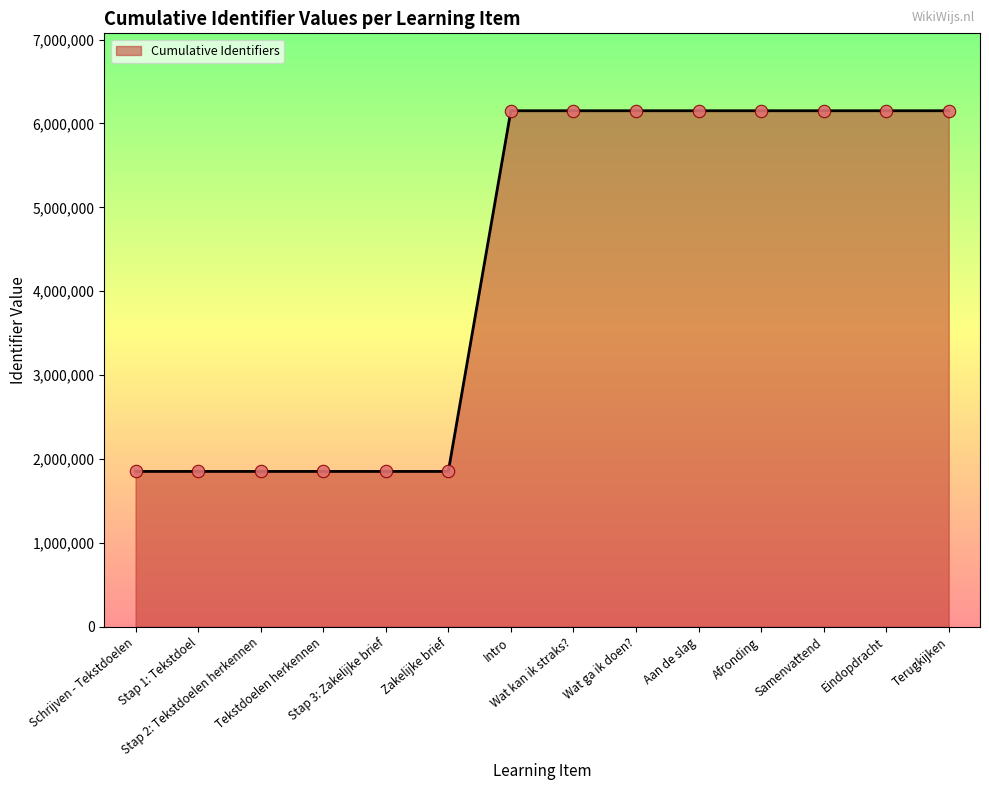

What is the ratio of the value at Tekstdoelen herkennen to the value at Aan de slag?

0.3